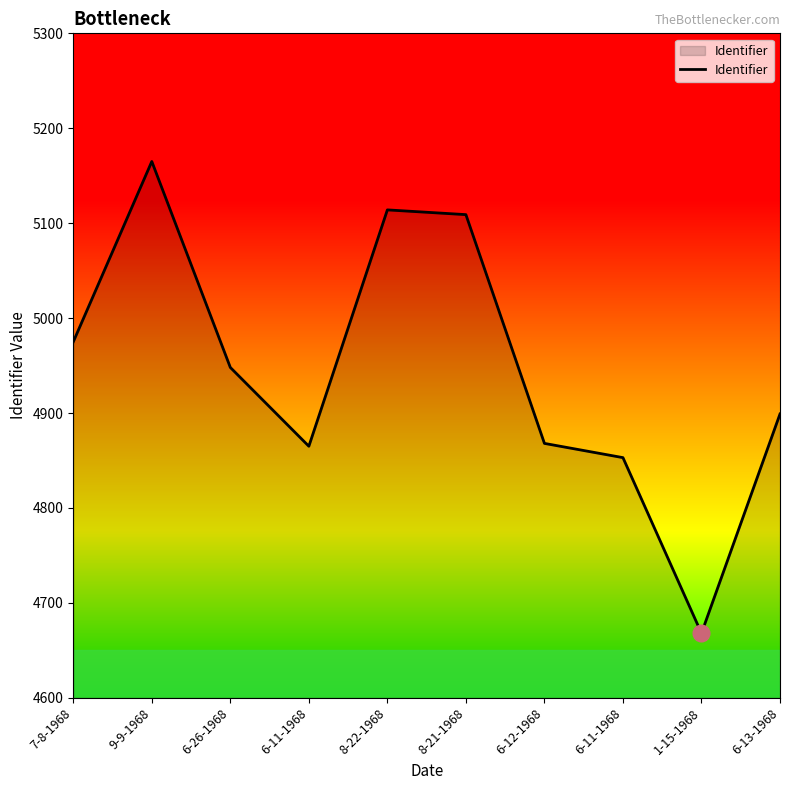

Reading left to right, list all the values displayed in this chart.

4975	5165	4948	4865	5114	5109	4868	4853	4668	4899